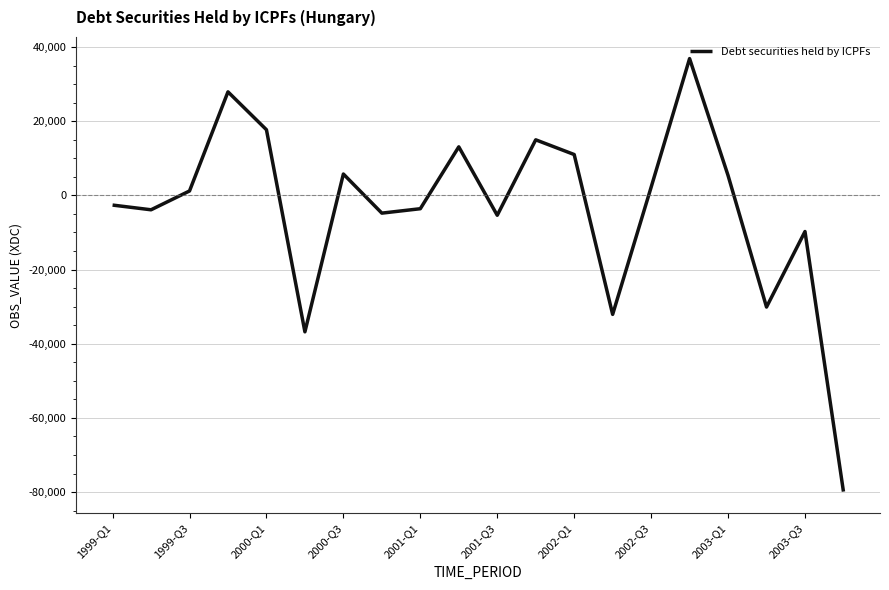

What is the minimum value shown in the chart?

-79878